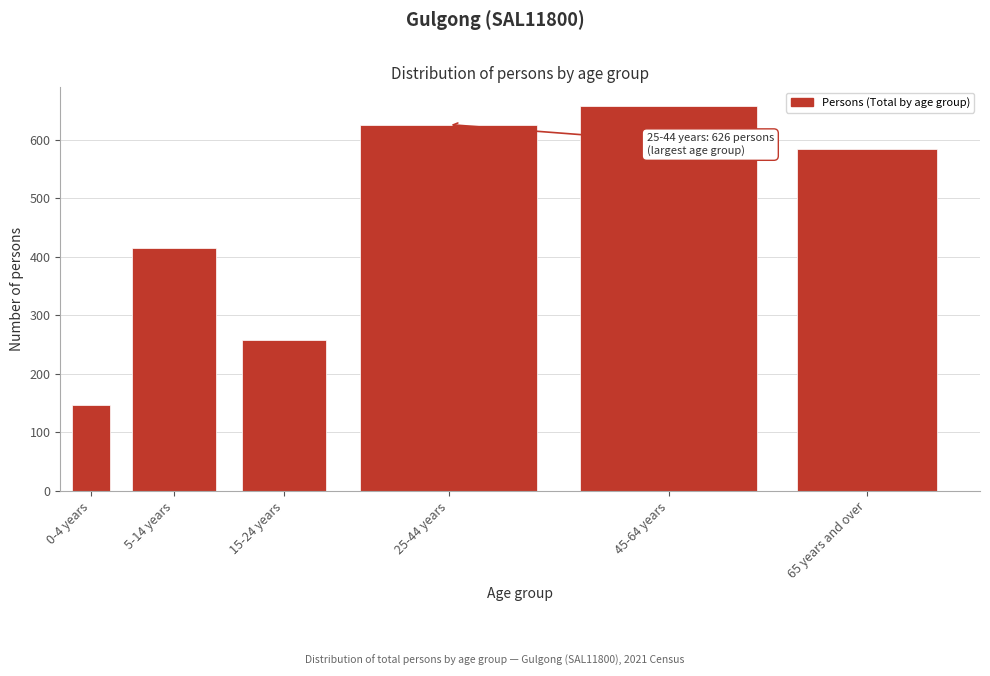

Reading left to right, what are all the values shown in this chart?

146	415	257	626	657	584